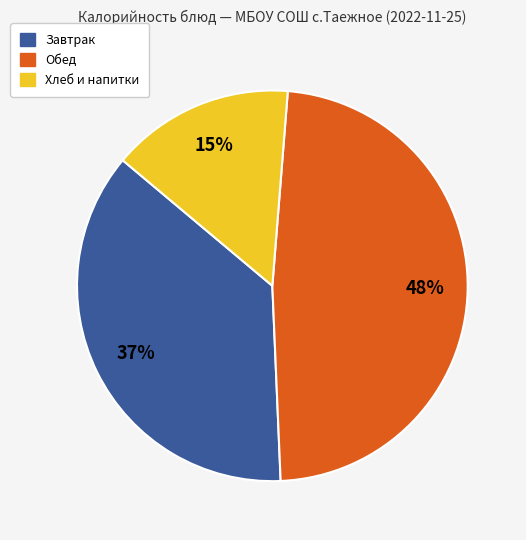

Is there any slice that represents more than half of the pie?

No